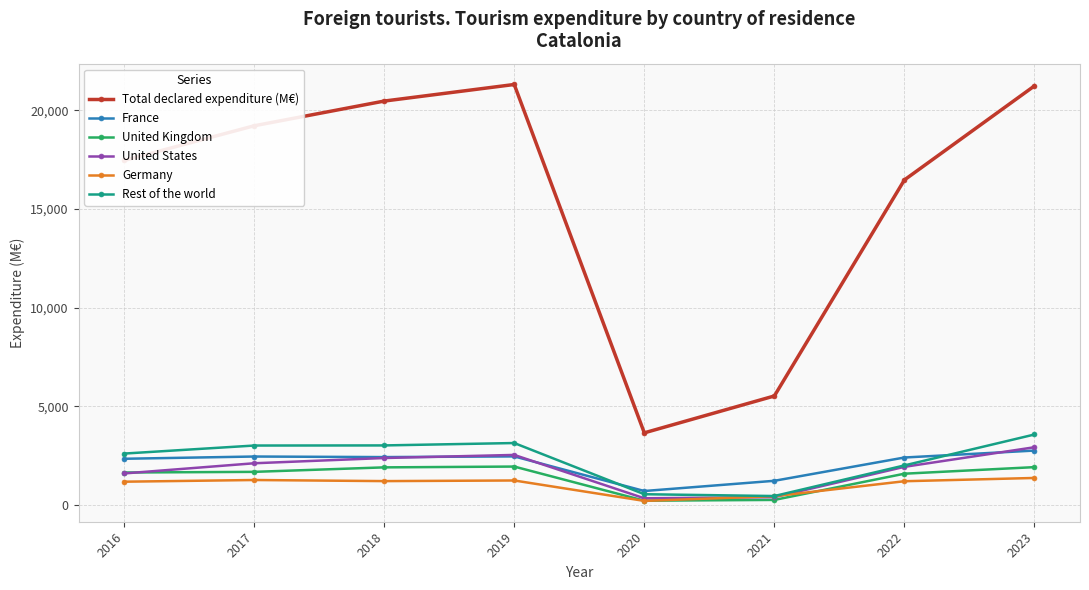

Where is Total declared expenditure (M€) nearest to the value 12486?

2022